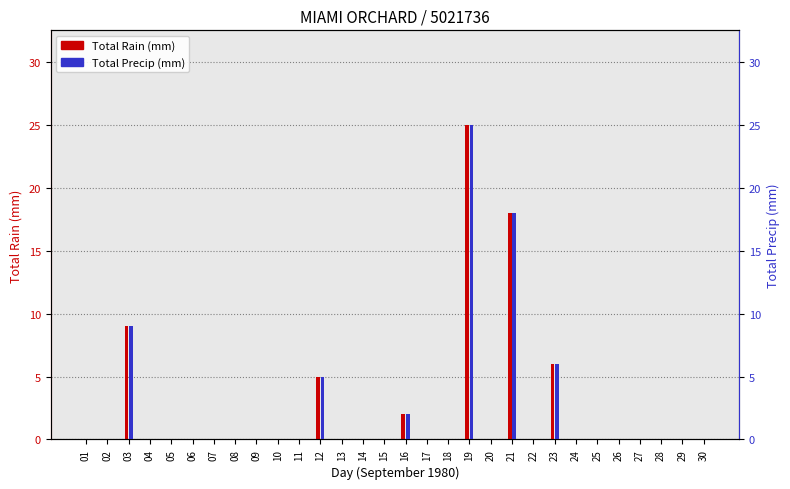

Which series changed the most between 03 and 16?

Total Rain (mm)